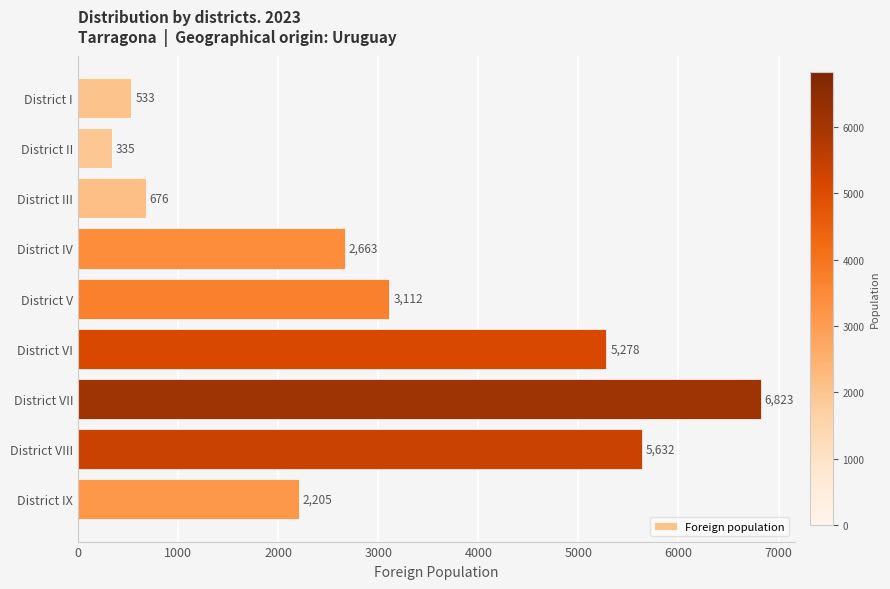

Reading top to bottom, transcribe all the data shown in this chart.

District I=533	District II=335	District III=676	District IV=2663	District V=3112	District VI=5278	District VII=6823	District VIII=5632	District IX=2205